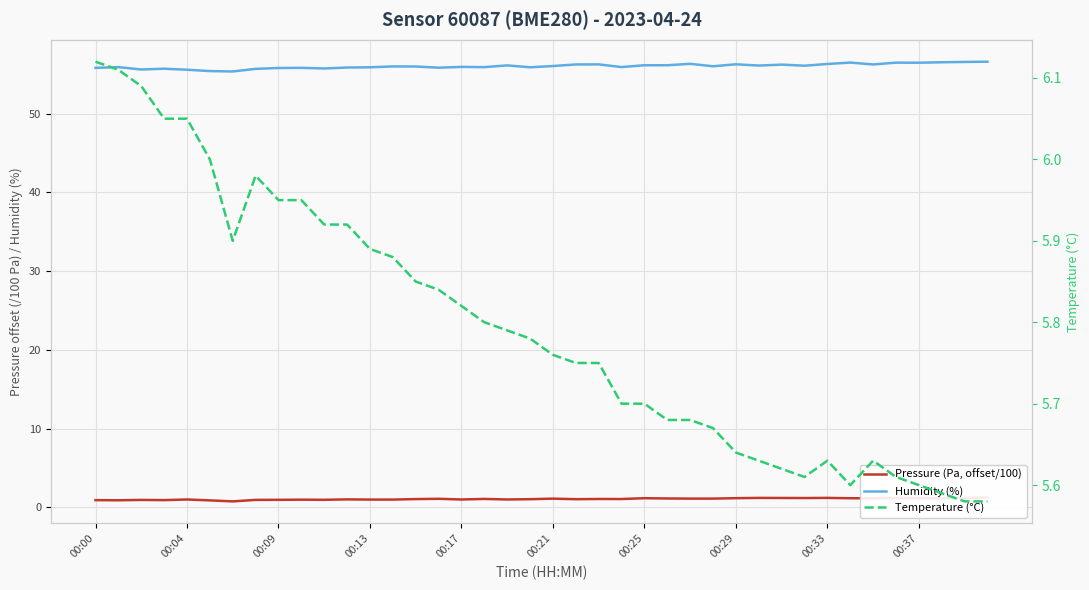

Which series has the largest range (max minus min)?

Humidity (%)